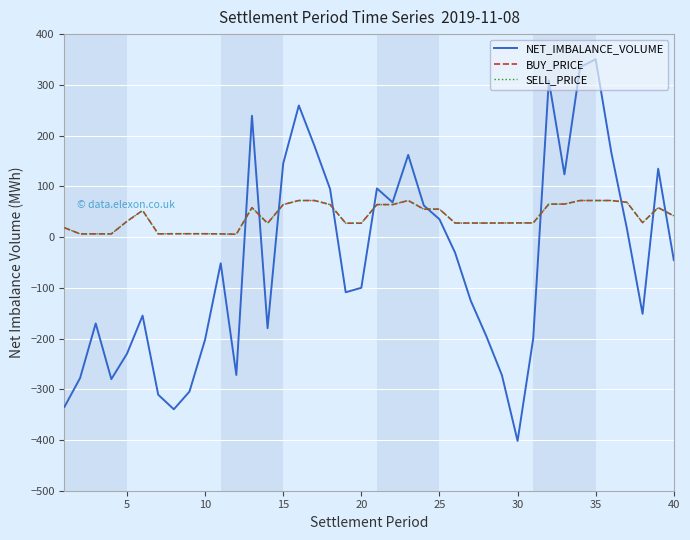

Is this an area chart (filled region under the line)?

No